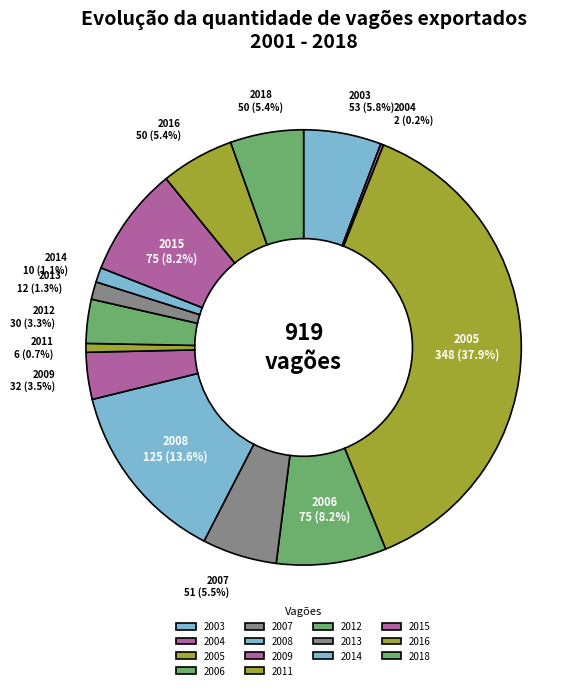

Is it true that 2016 is 18% of the pie?

False